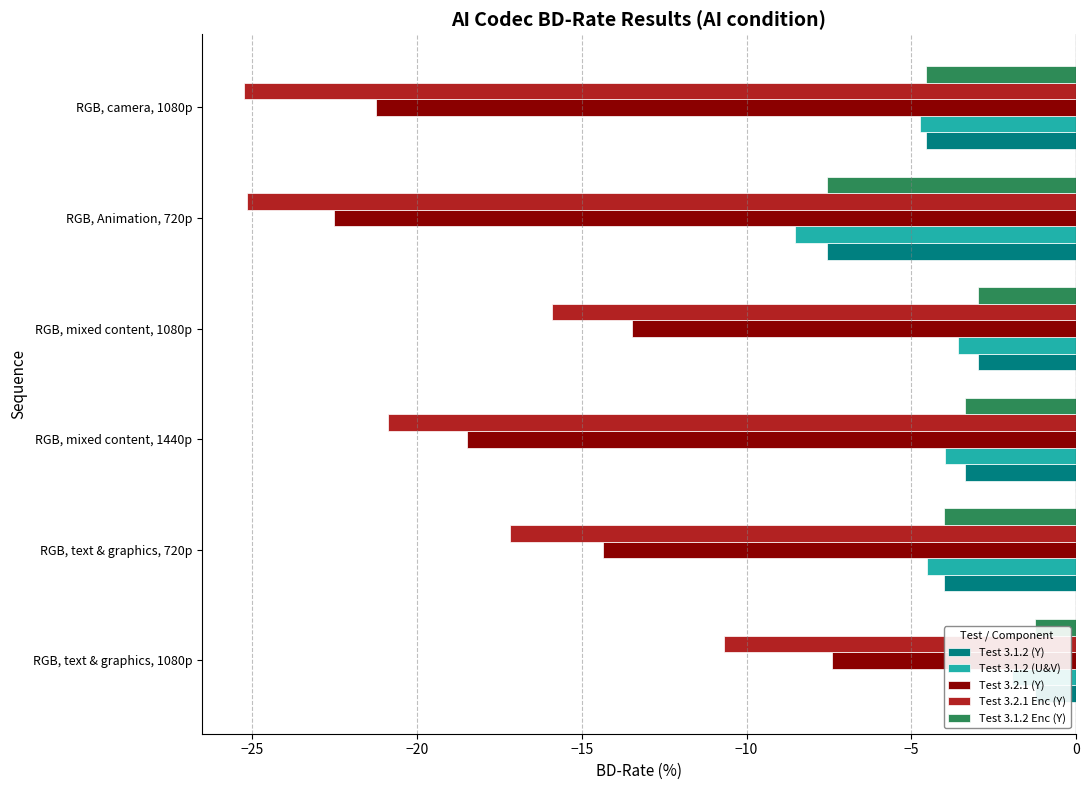

How many data points in Test 3.2.1 Enc (Y) are above -17?

2